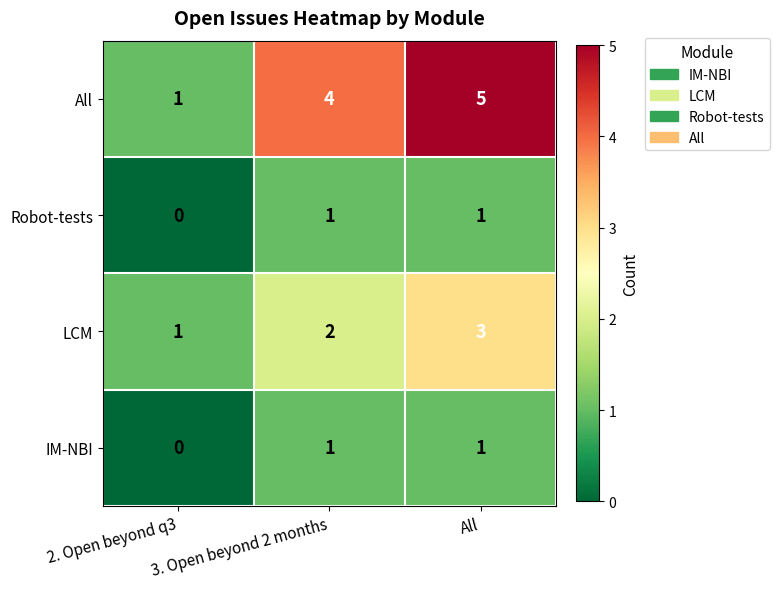

What is the difference between the All values at All and 2. Open beyond q3?

4